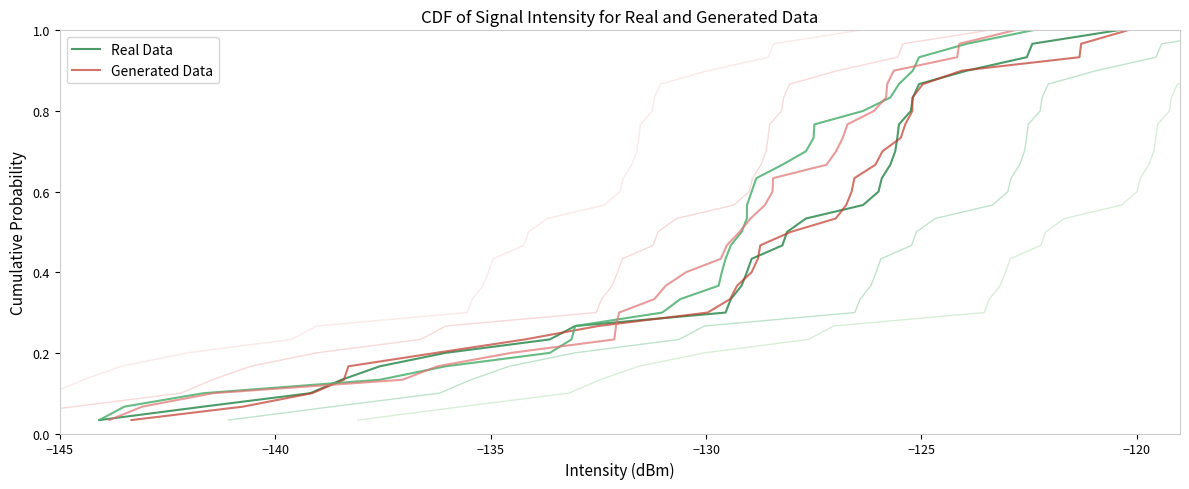

Does the chart have visible grid lines?

No